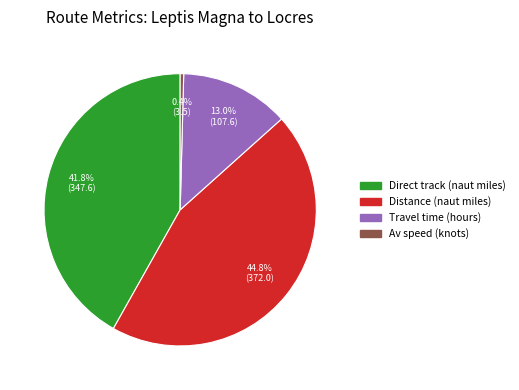

To the nearest percent, what is the combined percentage of Direct track (naut miles) and Av speed (knots)?

42%